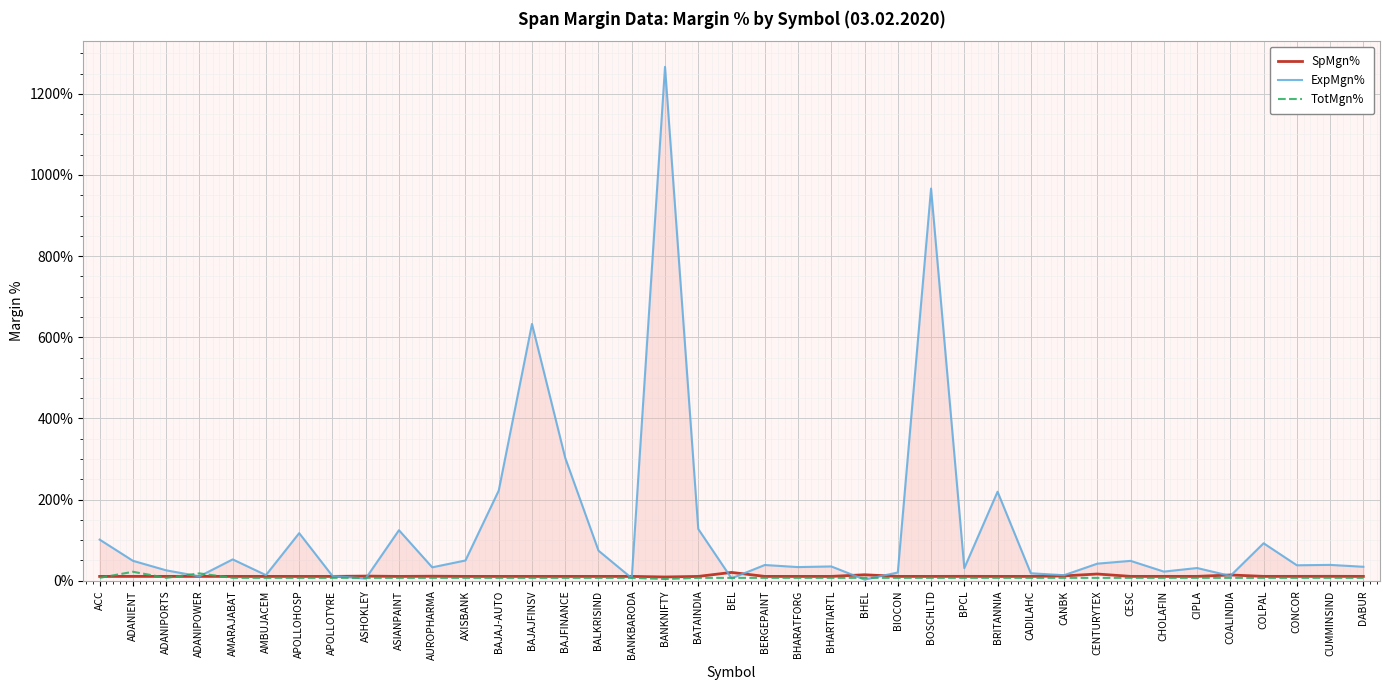

Where is the first local maximum for SpMgn%?

ADANIENT